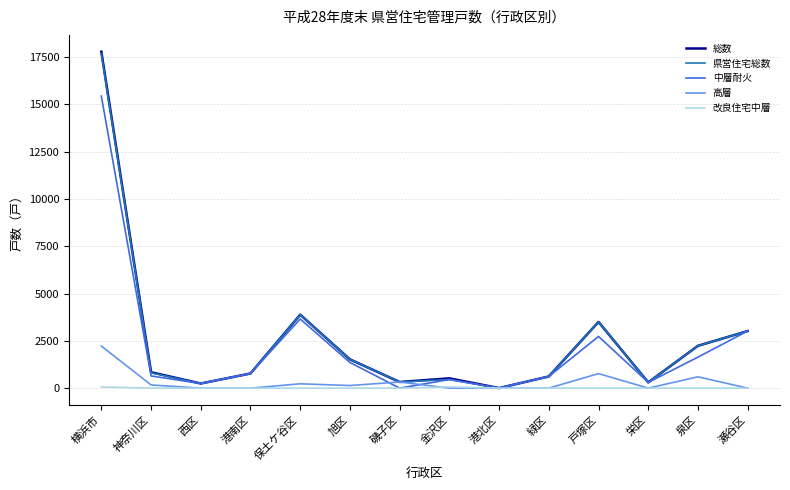

Which series has the largest range (max minus min)?

総数